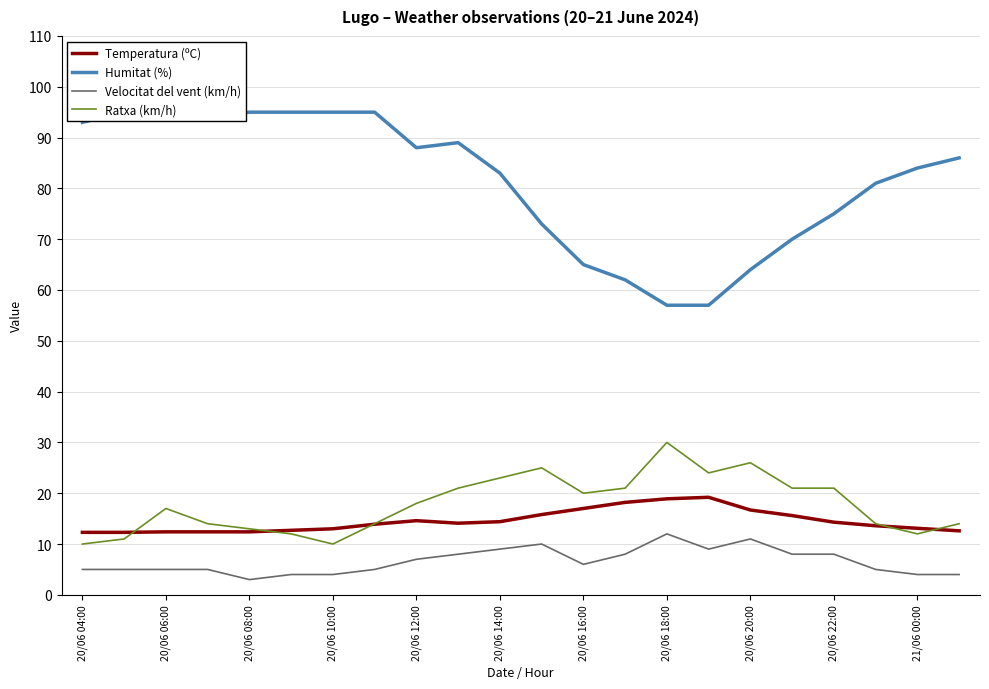

List the series in order of their peak value, highest first.

Humitat (%), Ratxa (km/h), Temperatura (ºC), Velocitat del vent (km/h)